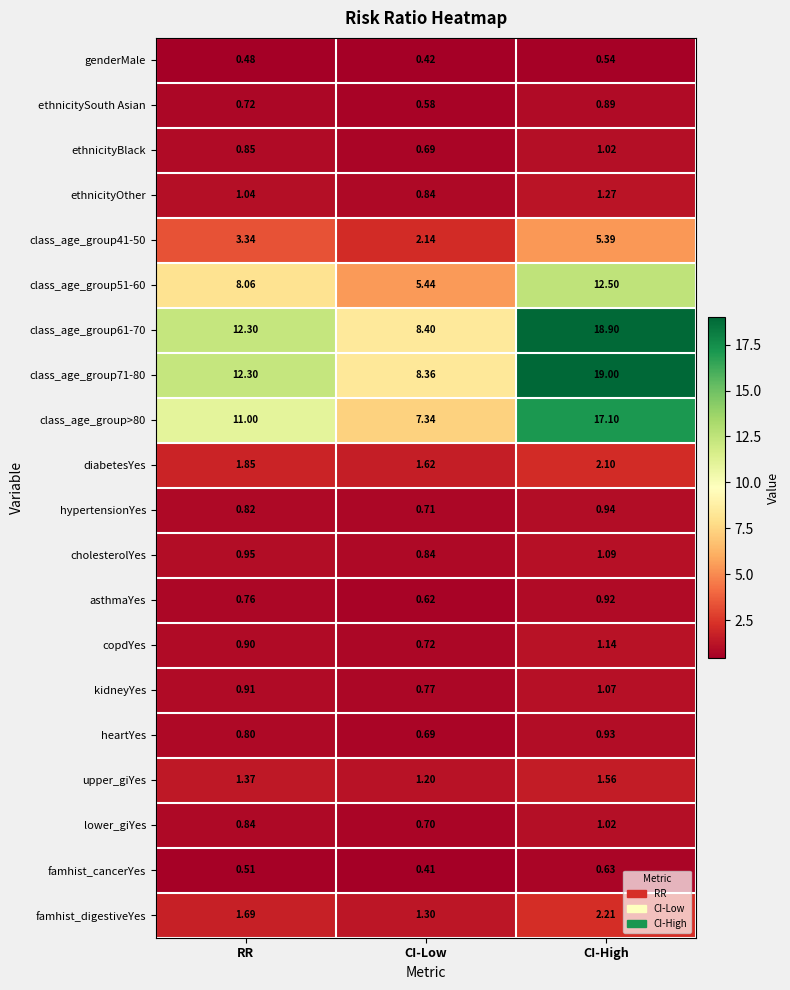

Rank the categories by ethnicityOther value from lowest to highest.

CI-Low, RR, CI-High